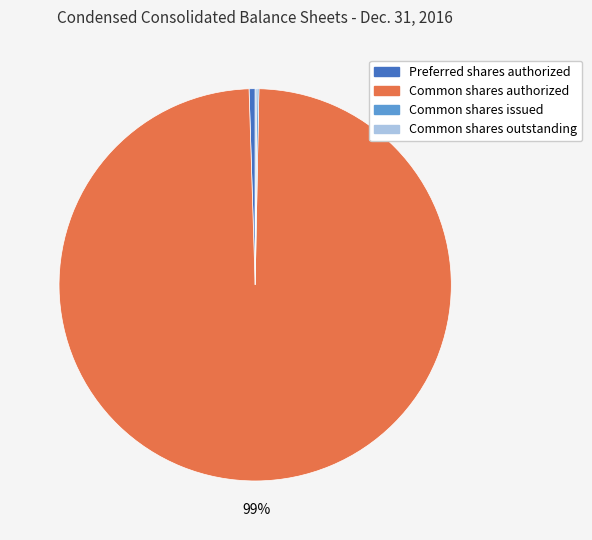

Is the sum of Common shares authorized and Preferred shares authorized greater than half?

Yes